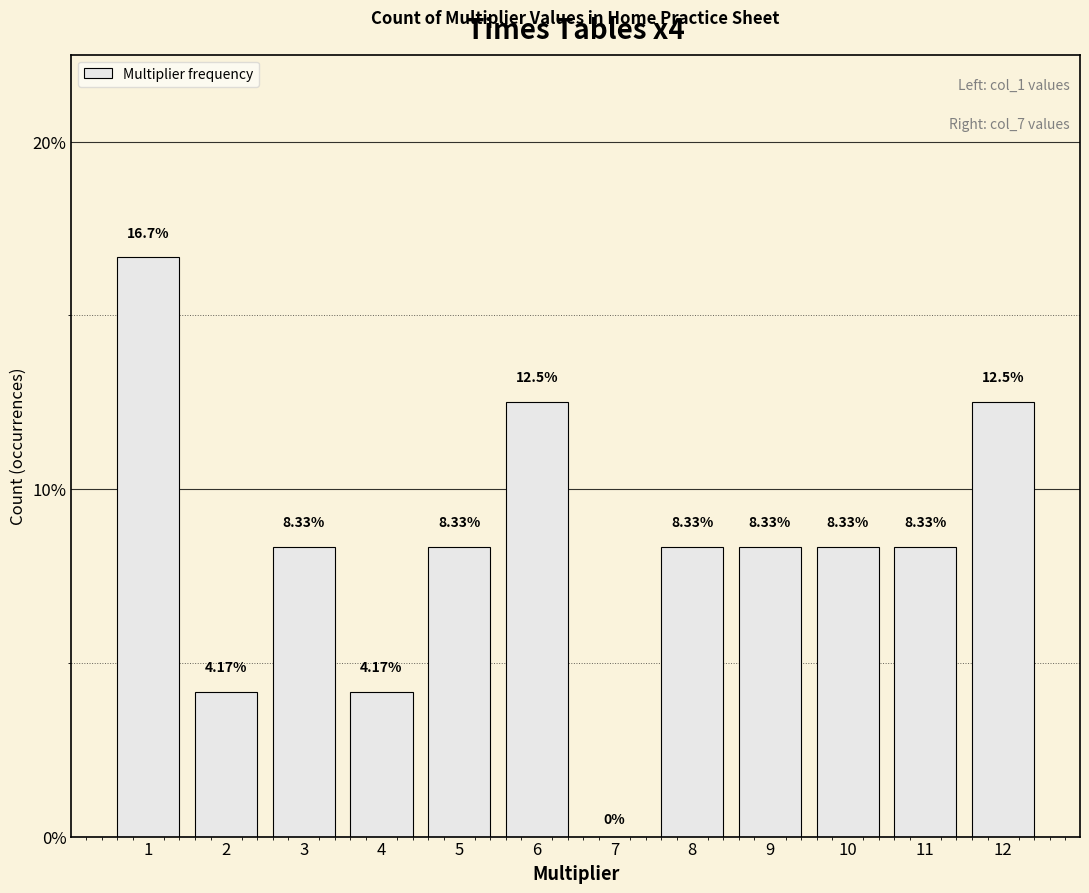

At which category does the chart reach its peak across all series?

1